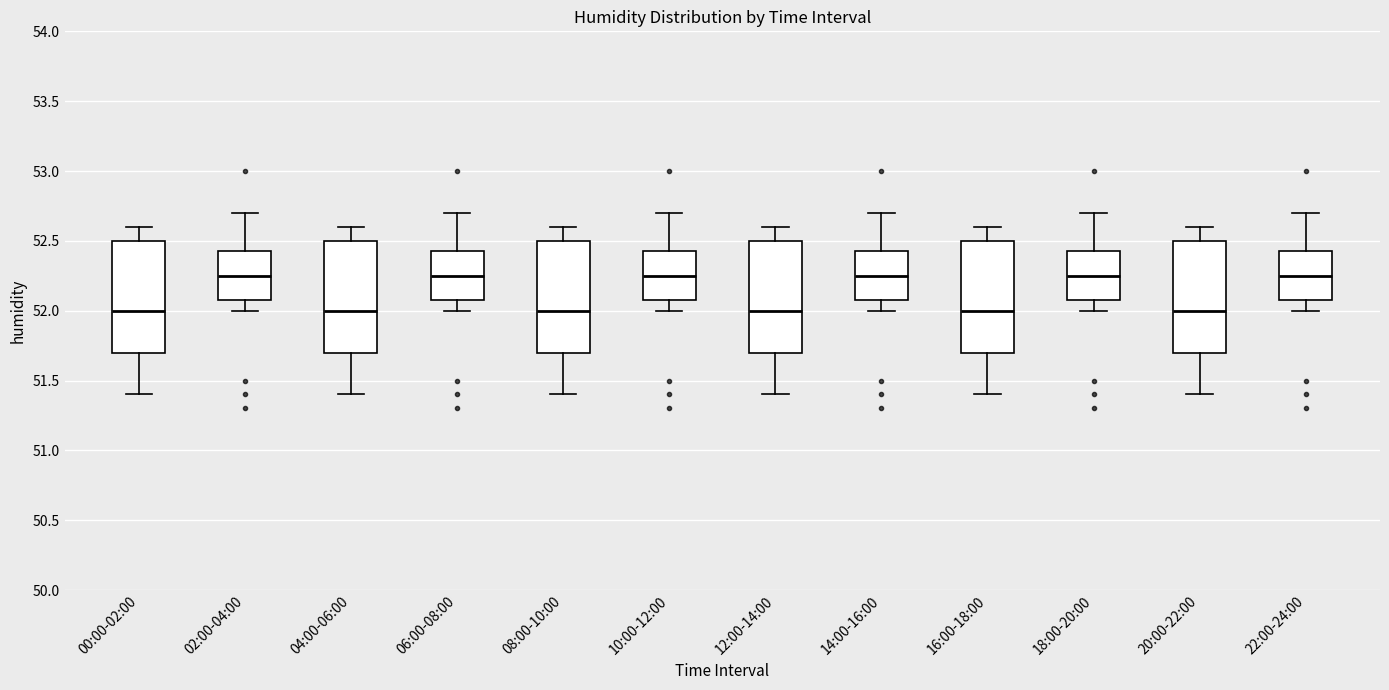

Reading left to right, read every box against the y-axis: the position of its median line, the range the box covers, and the ends of its whiskers. The values are not printed on the chart, so give them approximately, as read against the axis.

00:00-02:00: median 52.00, box 51.70 to 52.50, whiskers 51.40 to 52.60
02:00-04:00: median 52.25, box 52.10 to 52.45, whiskers 52.00 to 52.70
04:00-06:00: median 52.00, box 51.70 to 52.50, whiskers 51.40 to 52.60
06:00-08:00: median 52.25, box 52.10 to 52.45, whiskers 52.00 to 52.70
08:00-10:00: median 52.00, box 51.70 to 52.50, whiskers 51.40 to 52.60
10:00-12:00: median 52.25, box 52.10 to 52.45, whiskers 52.00 to 52.70
12:00-14:00: median 52.00, box 51.70 to 52.50, whiskers 51.40 to 52.60
14:00-16:00: median 52.25, box 52.10 to 52.45, whiskers 52.00 to 52.70
16:00-18:00: median 52.00, box 51.70 to 52.50, whiskers 51.40 to 52.60
18:00-20:00: median 52.25, box 52.10 to 52.45, whiskers 52.00 to 52.70
20:00-22:00: median 52.00, box 51.70 to 52.50, whiskers 51.40 to 52.60
22:00-24:00: median 52.25, box 52.10 to 52.45, whiskers 52.00 to 52.70